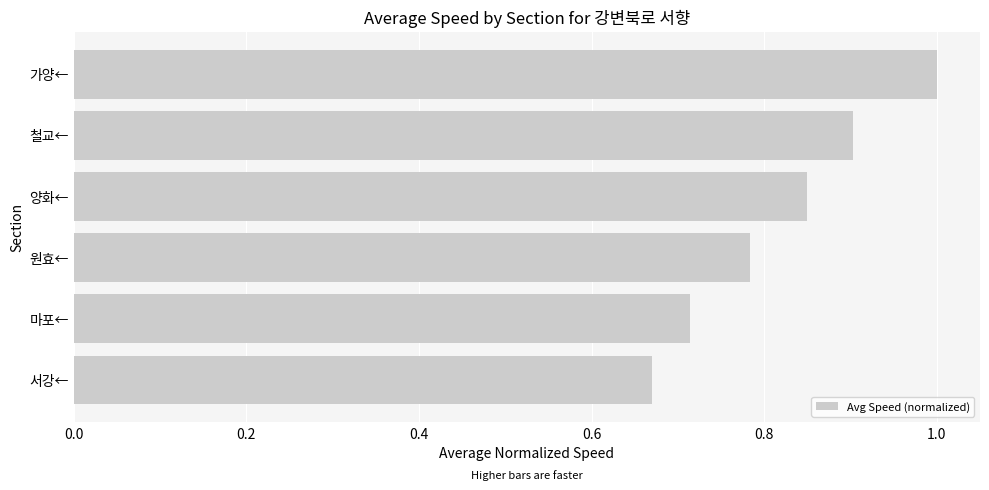

Are the bars horizontal?

Yes